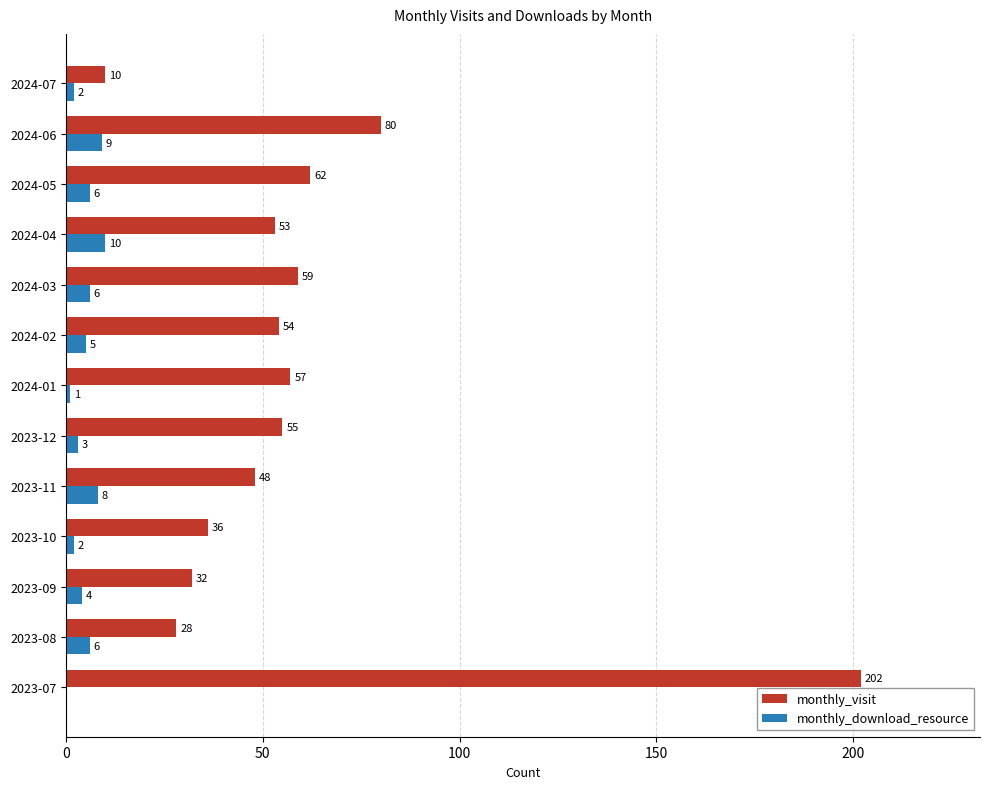

Which series changed the most between 2023-07 and 2024-06?

monthly_visit